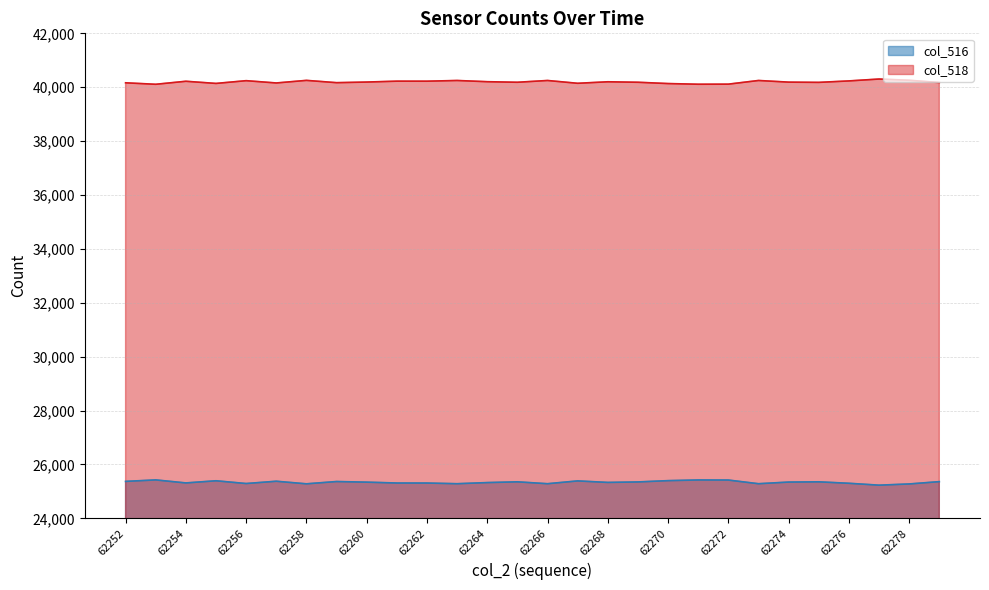

What is the sum of all col_516 values?

709510